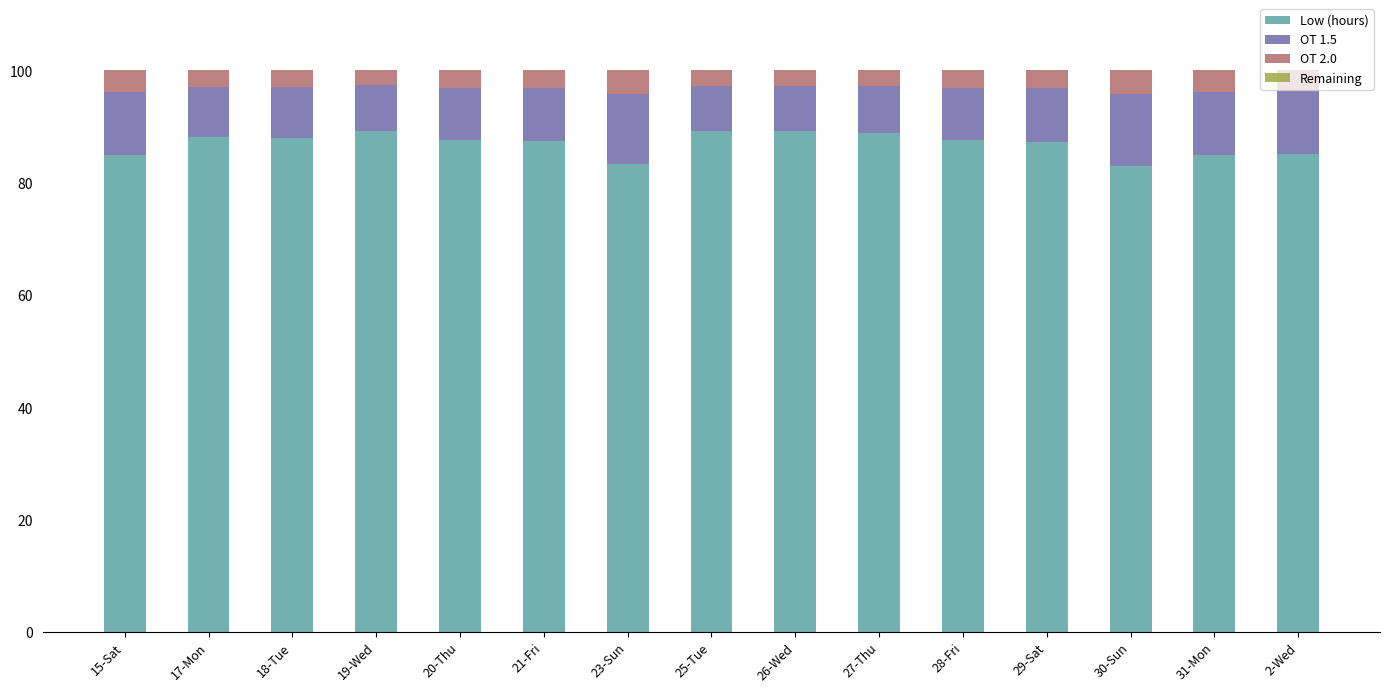

What is the sum of the Low (hours) values at 28-Fri and 30-Sun?

170.7